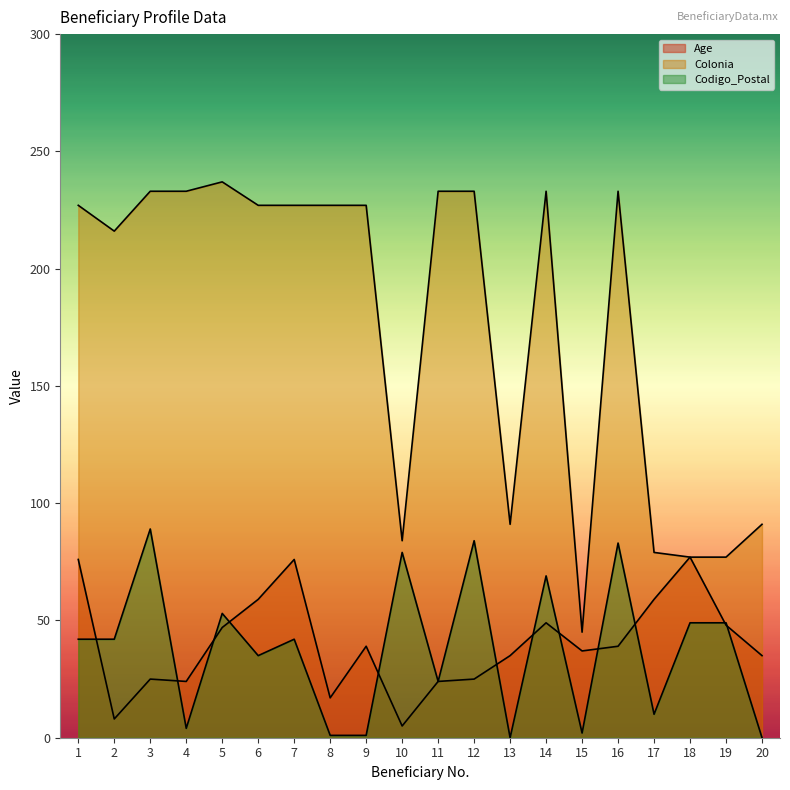

True or false: Colonia has a value of 79 at 17.

True